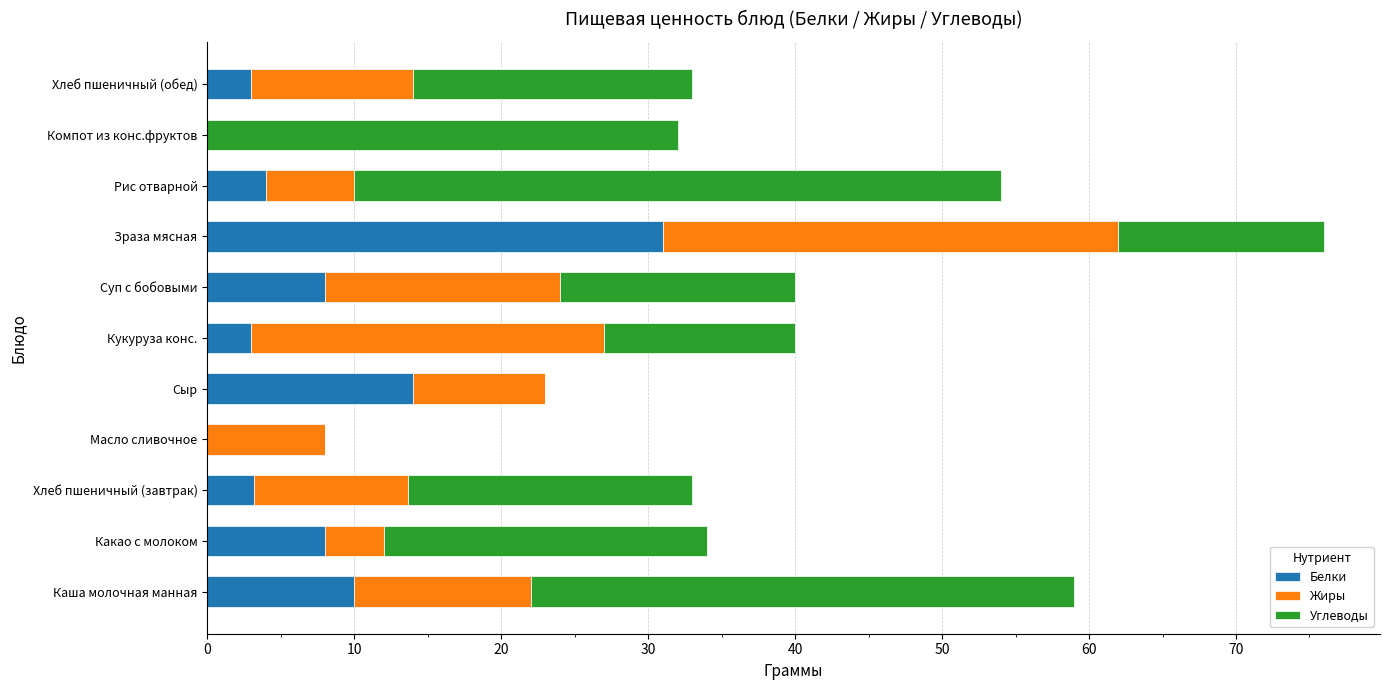

Which category has the highest value in the Белки series?

Зраза мясная